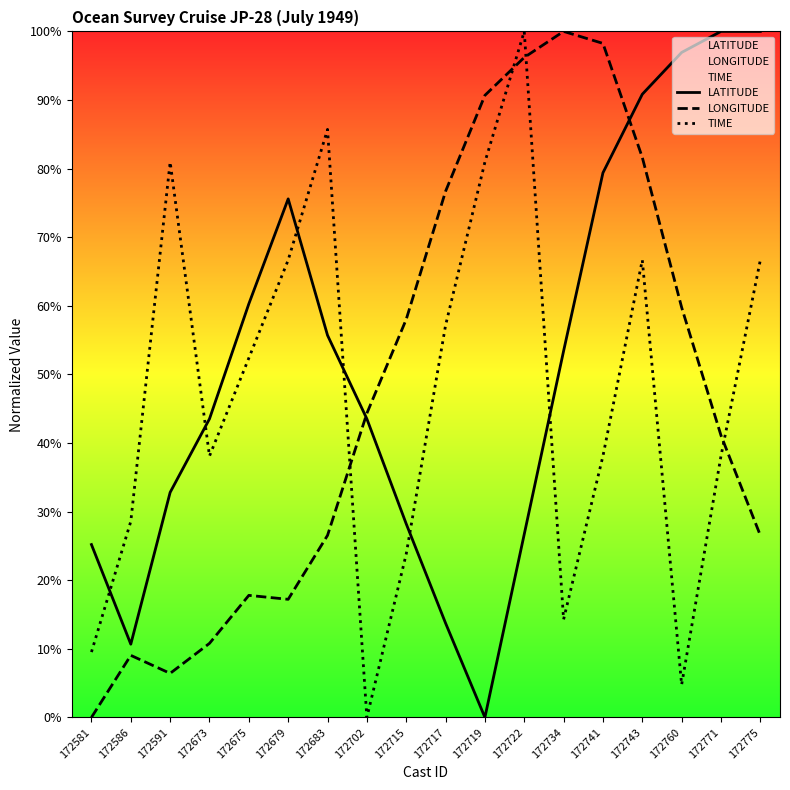

Is this an area chart (filled region under the line)?

No